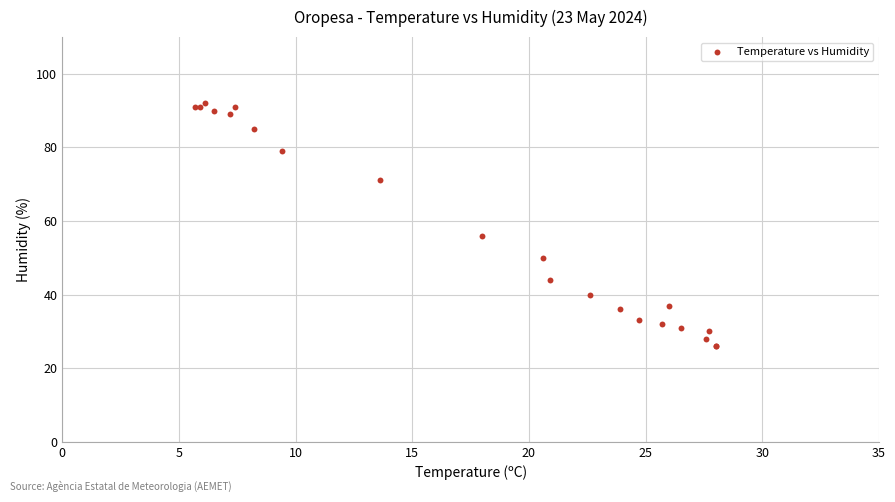

What Y value in the scatter plot is closest to 59?

56